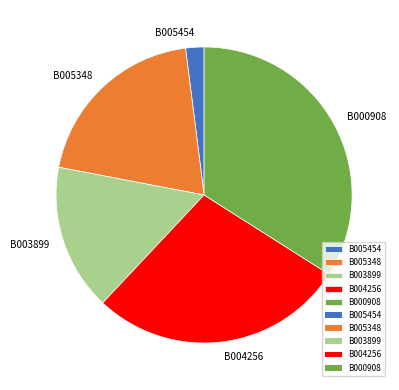

Is it true that B000908 is 41% of the pie?

False